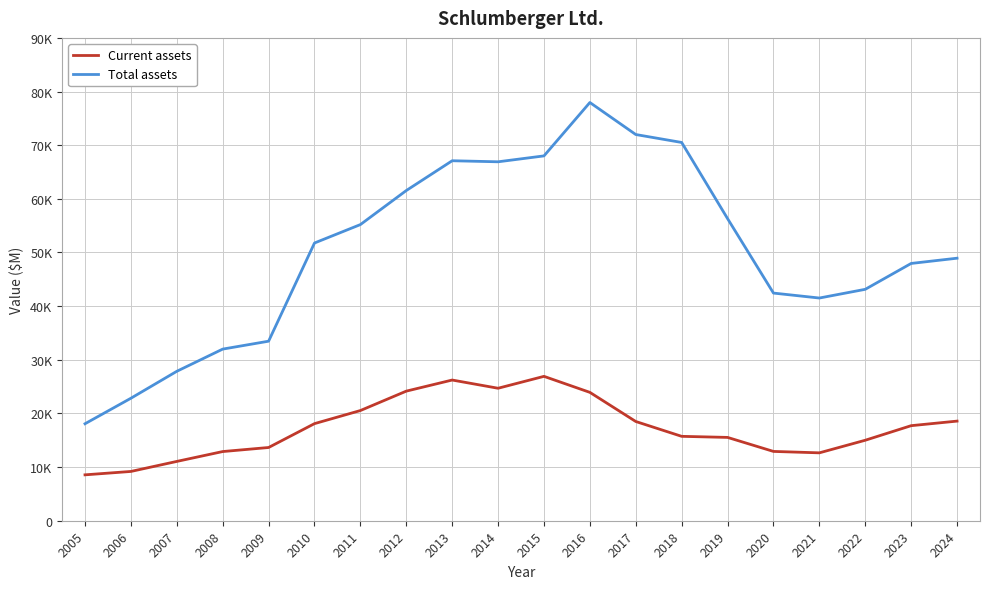

What is the minimum value shown in the chart?

8554